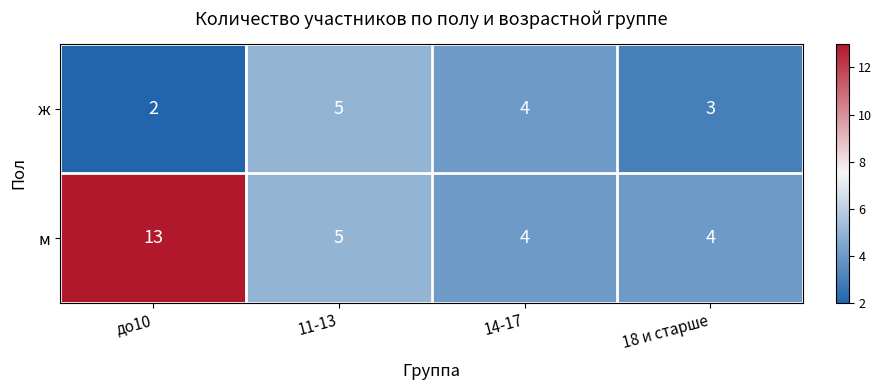

What is the total value across all series at 18 и старше?

7